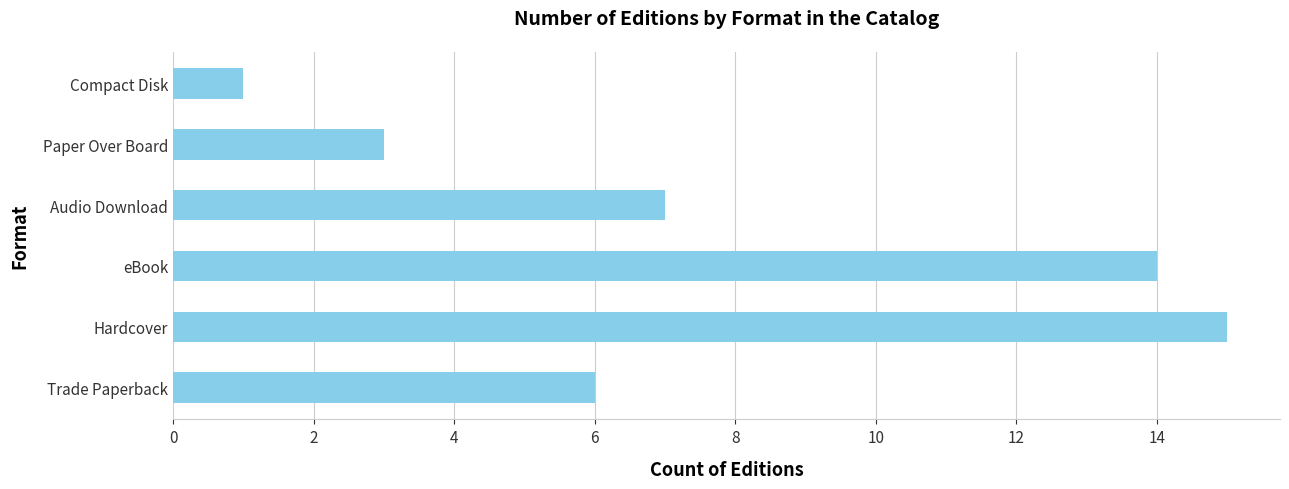

What is the difference between the maximum and minimum values?

14